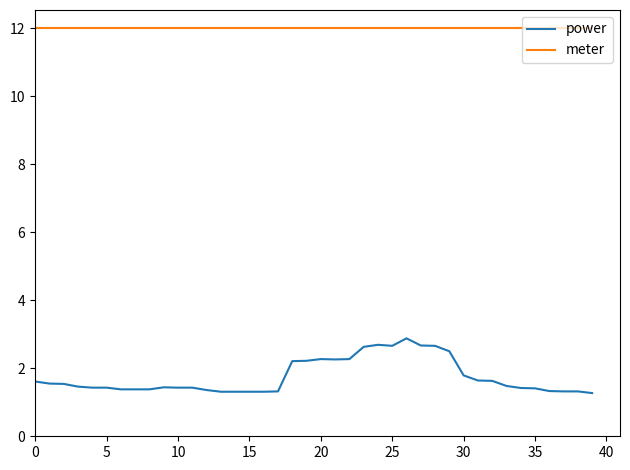

What is the minimum value for power?

1.3